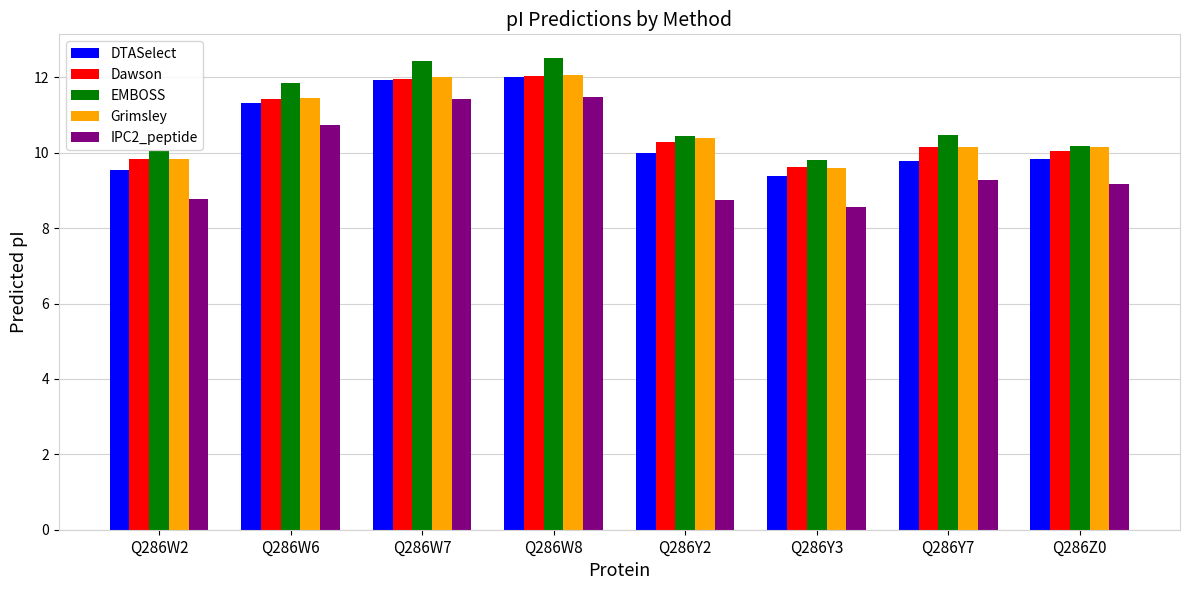

What is the value of the Grimsley bar at the 3rd from the left?

12.0